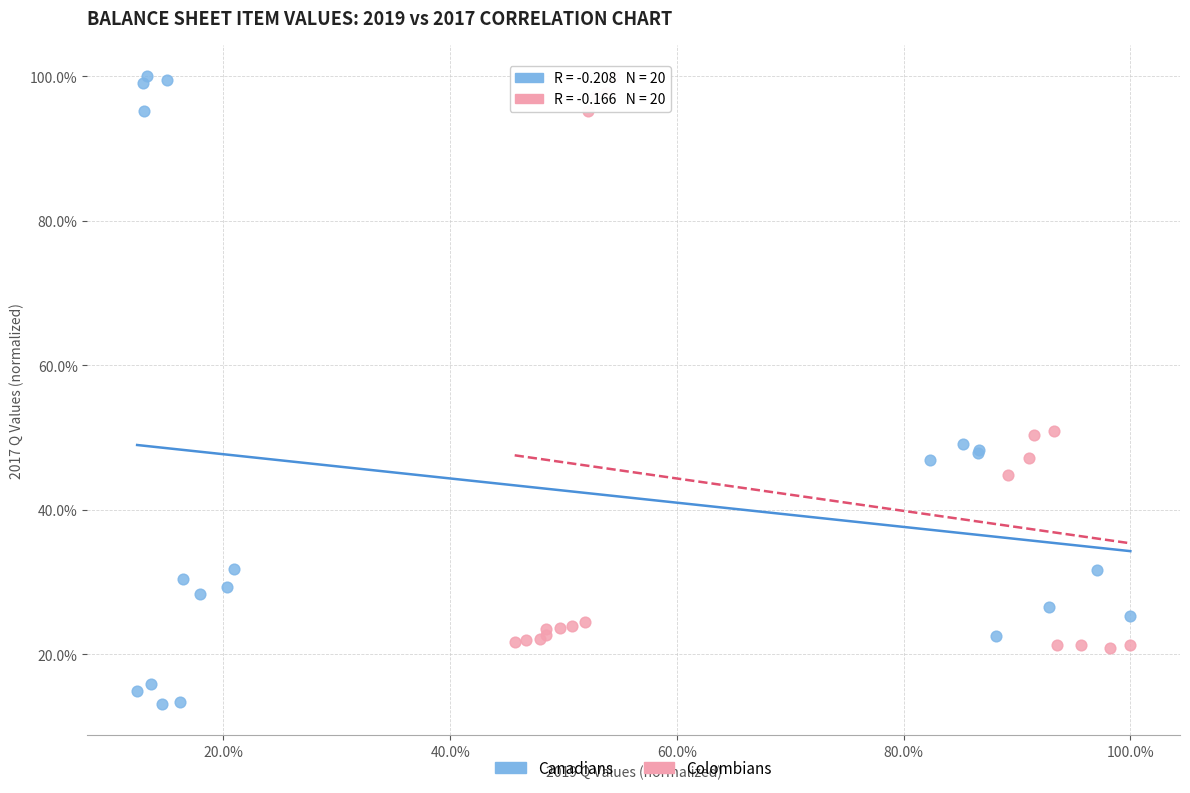

What are all the series names shown in the legend?

Canadians, Colombians